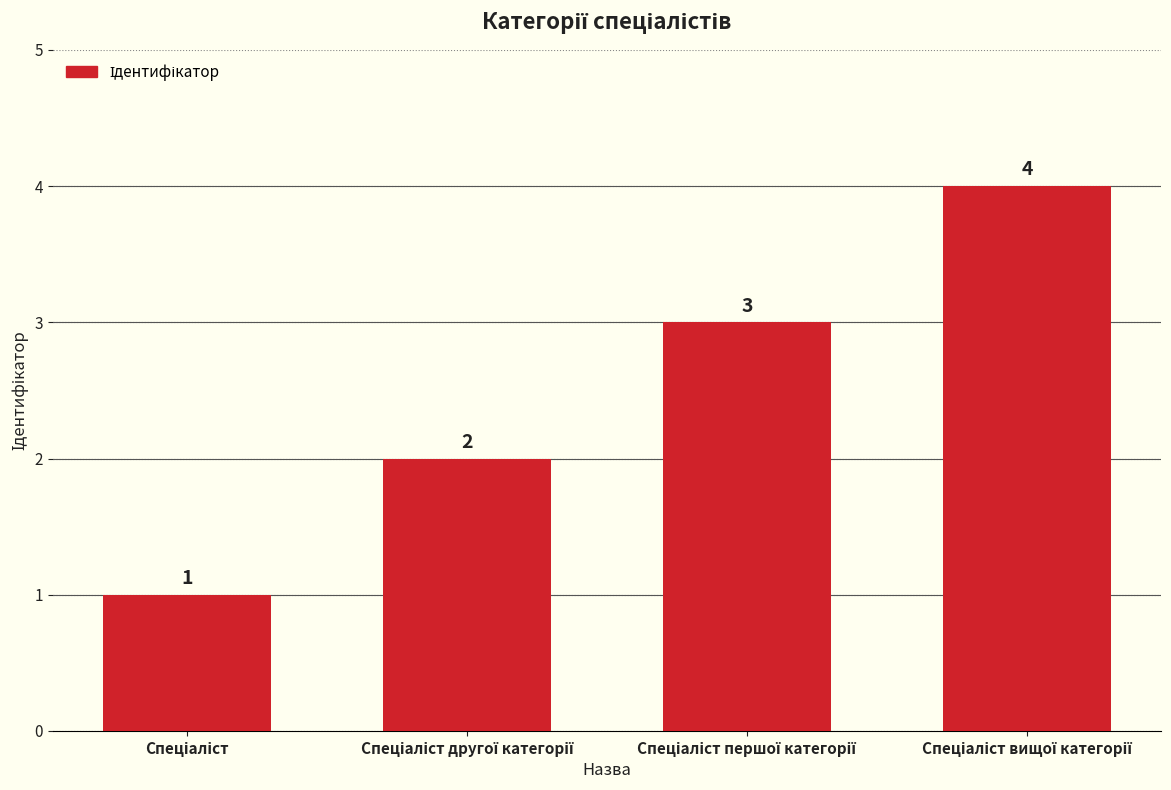

What is the maximum value shown in the chart?

4